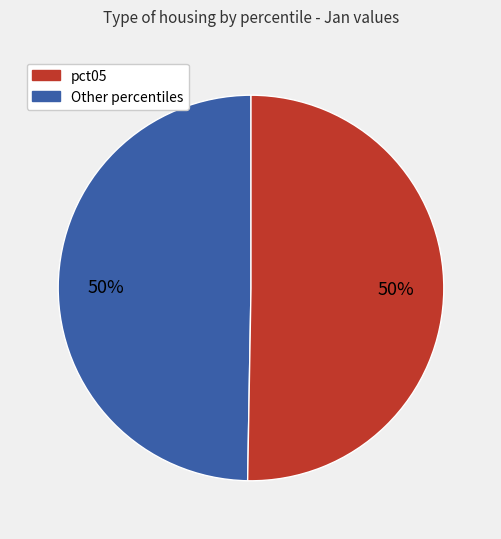

To the nearest percent, what is the average slice percentage?

50%